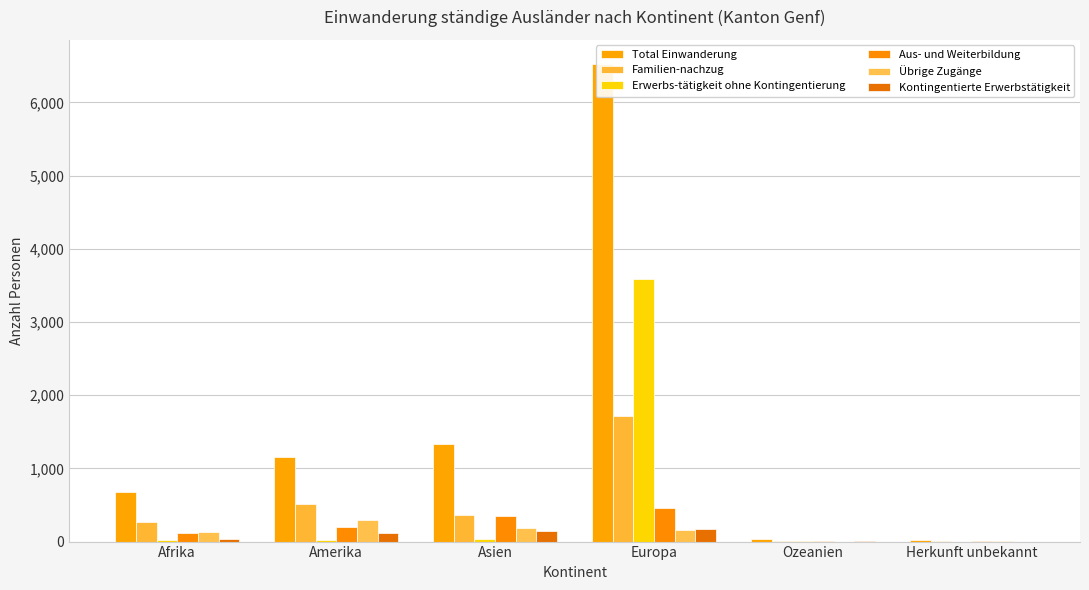

What is the maximum value for Kontingentierte Erwerbstätigkeit?

177